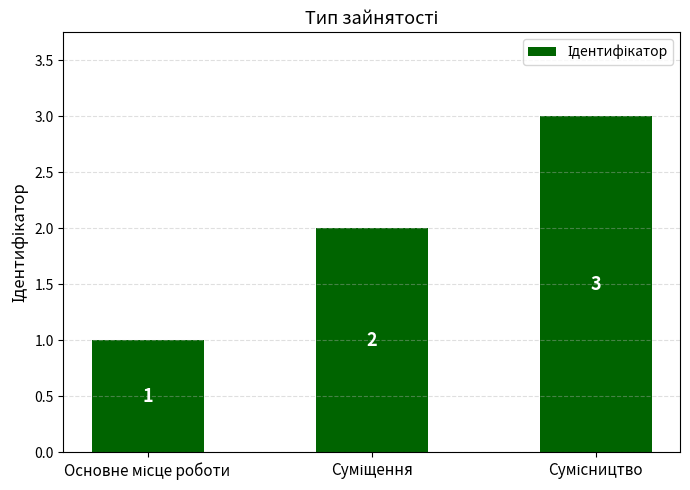

What is the value of the 2nd bar from the left?

2